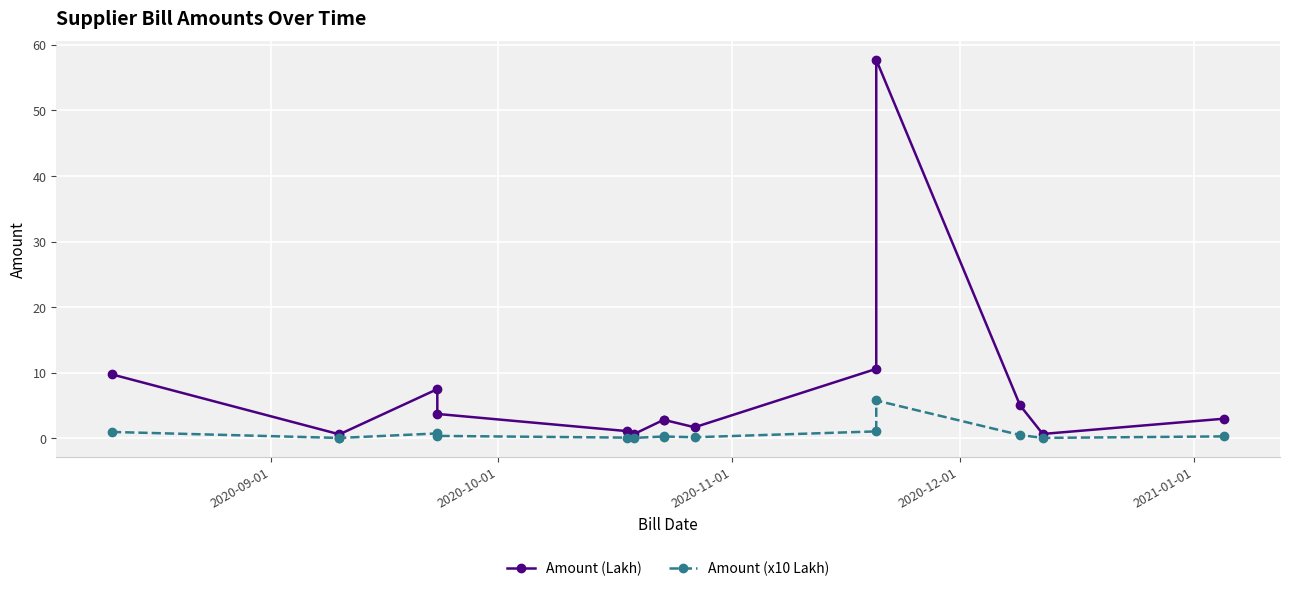

Is this an area chart (filled region under the line)?

No